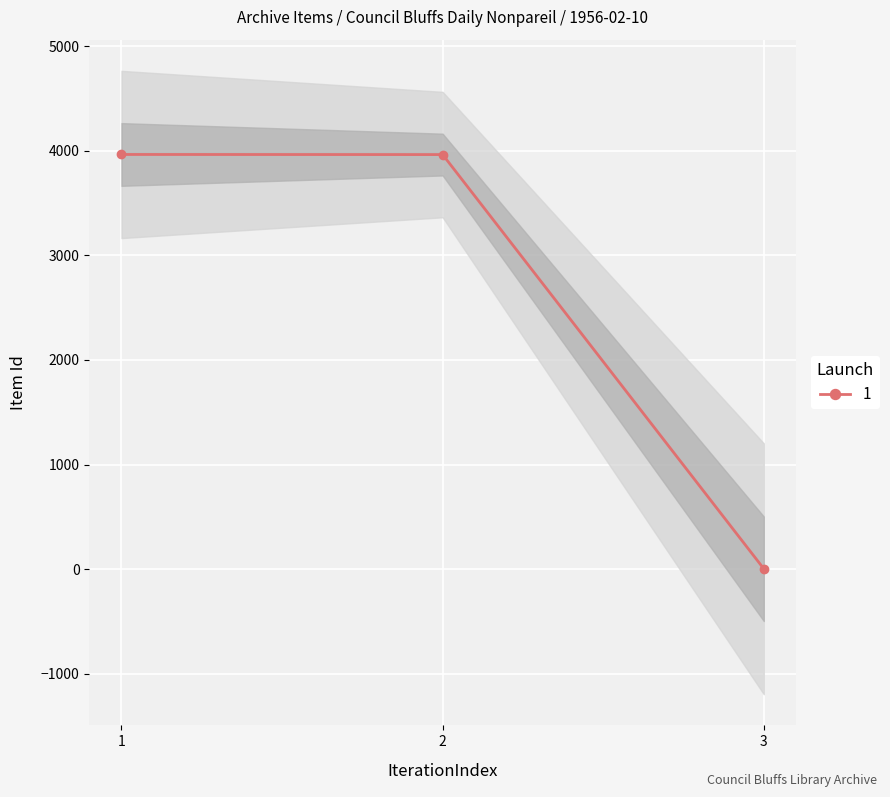

The value of 1 at 1 is 6457. True or false?

False